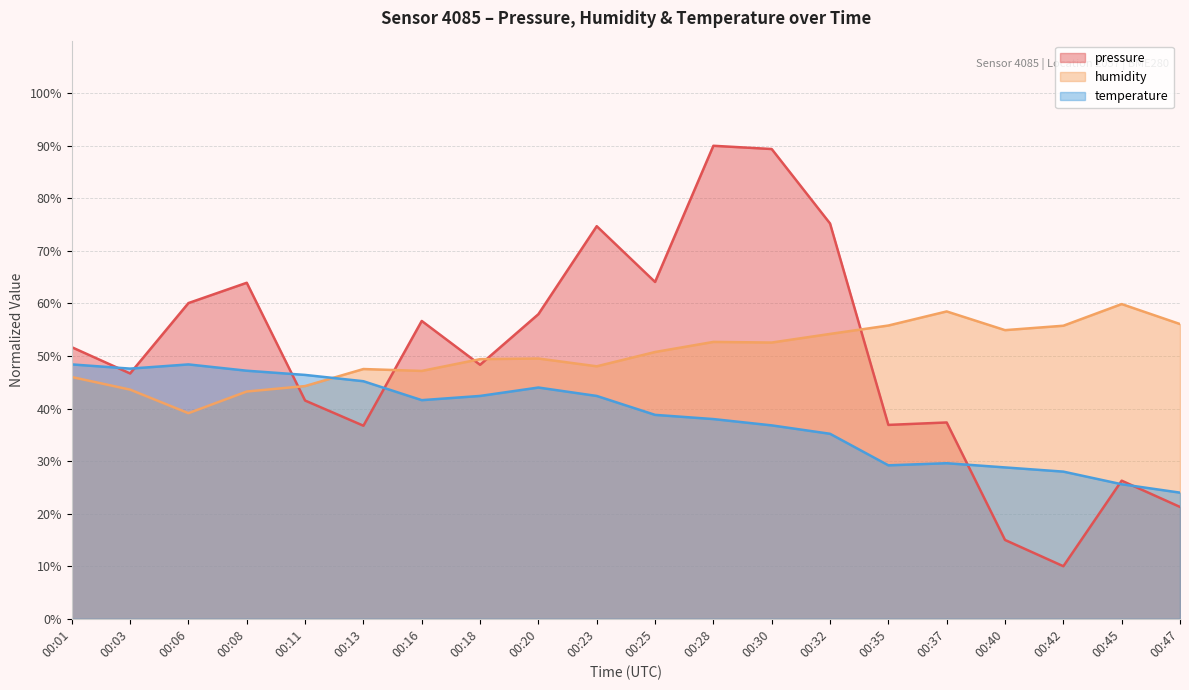

How many distinct data groups are displayed?

3